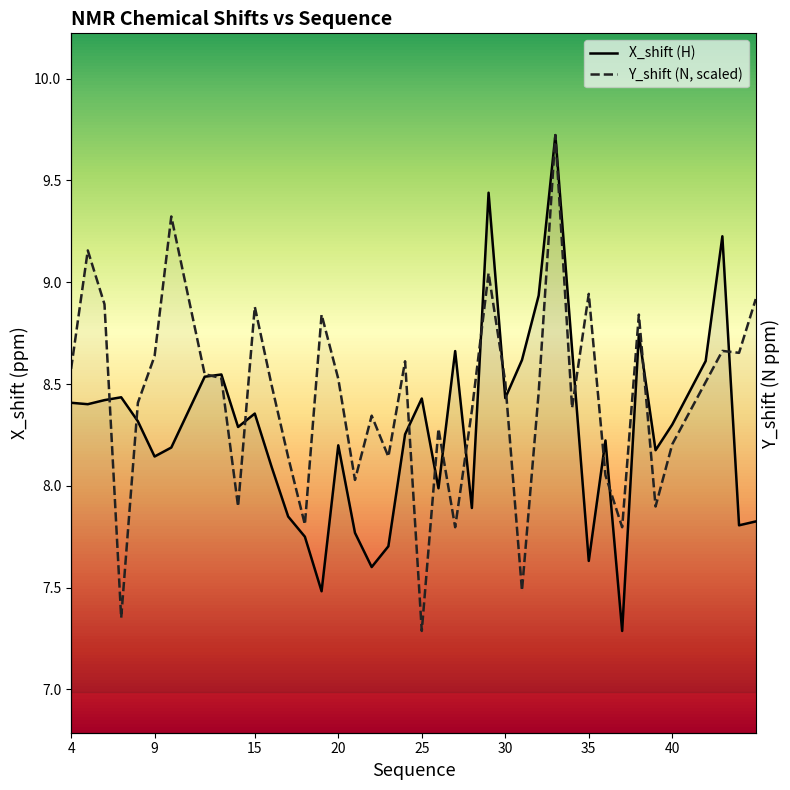

Rank the series by their maximum value, from lowest to highest.

X_shift (H), Y_shift (N, scaled)